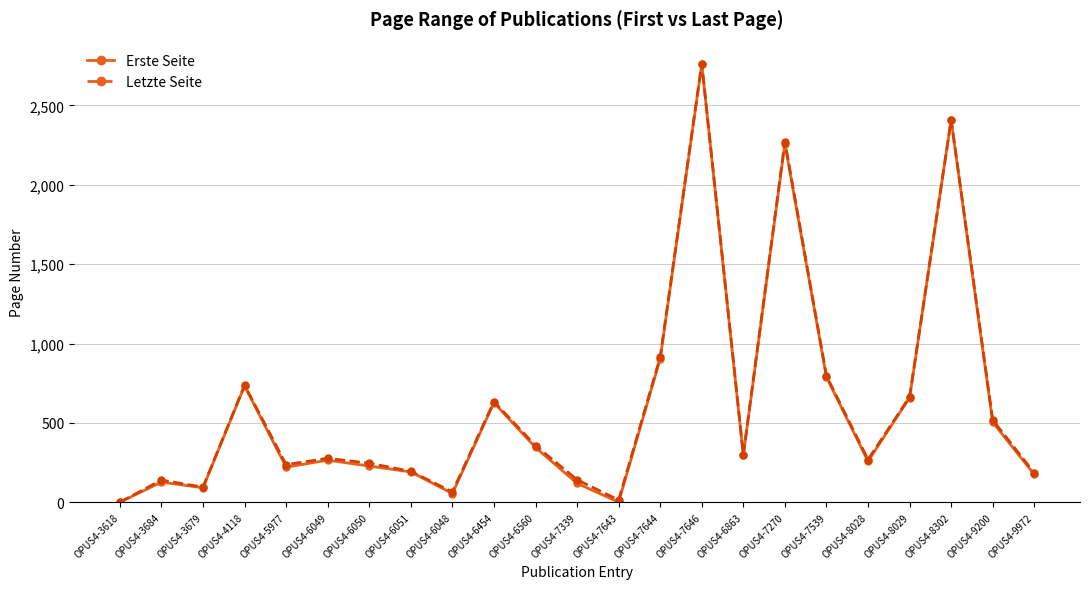

What is the highest value of the Letzte Seite series?

2764